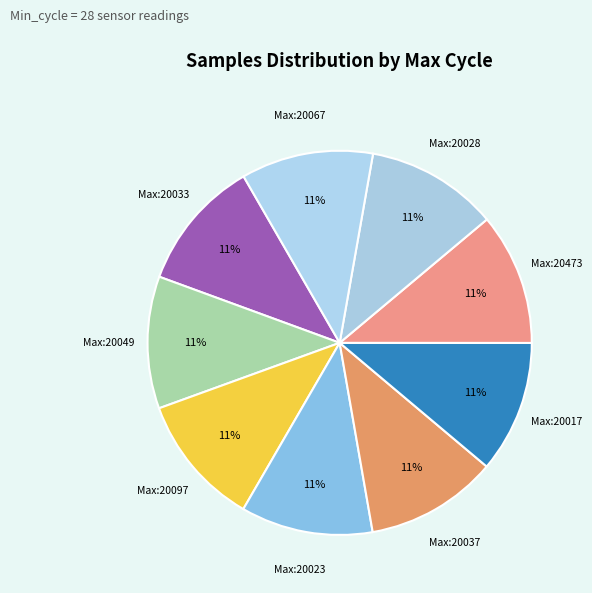

How many slices are in this pie chart?

9